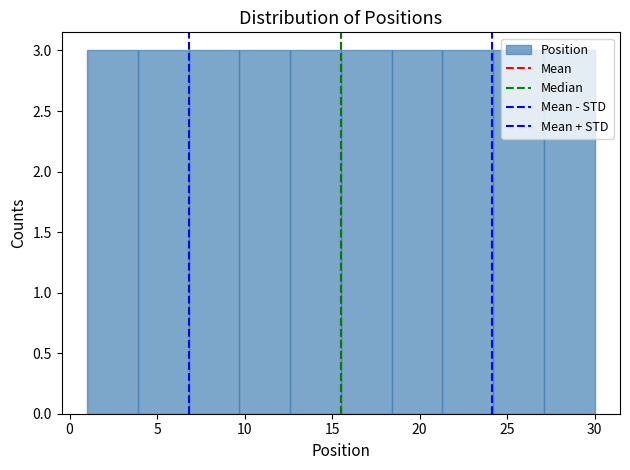

Reading left to right, transcribe this chart: for each bar, give the range it covers on the x-axis and its height. Neither the bar edges nor the heights are printed on the chart, so give them approximately, as read against the axes.

1.0 to 3.9: 3
3.9 to 6.8: 3
6.8 to 9.7: 3
9.7 to 12.6: 3
12.6 to 15.5: 3
15.5 to 18.4: 3
18.4 to 21.3: 3
21.3 to 24.2: 3
24.2 to 27.1: 3
27.1 to 30.0: 3